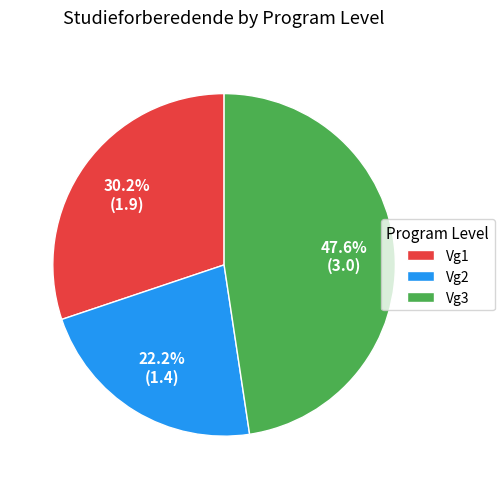

To the nearest percent, what is the difference between the largest and smallest slice percentages?

25%